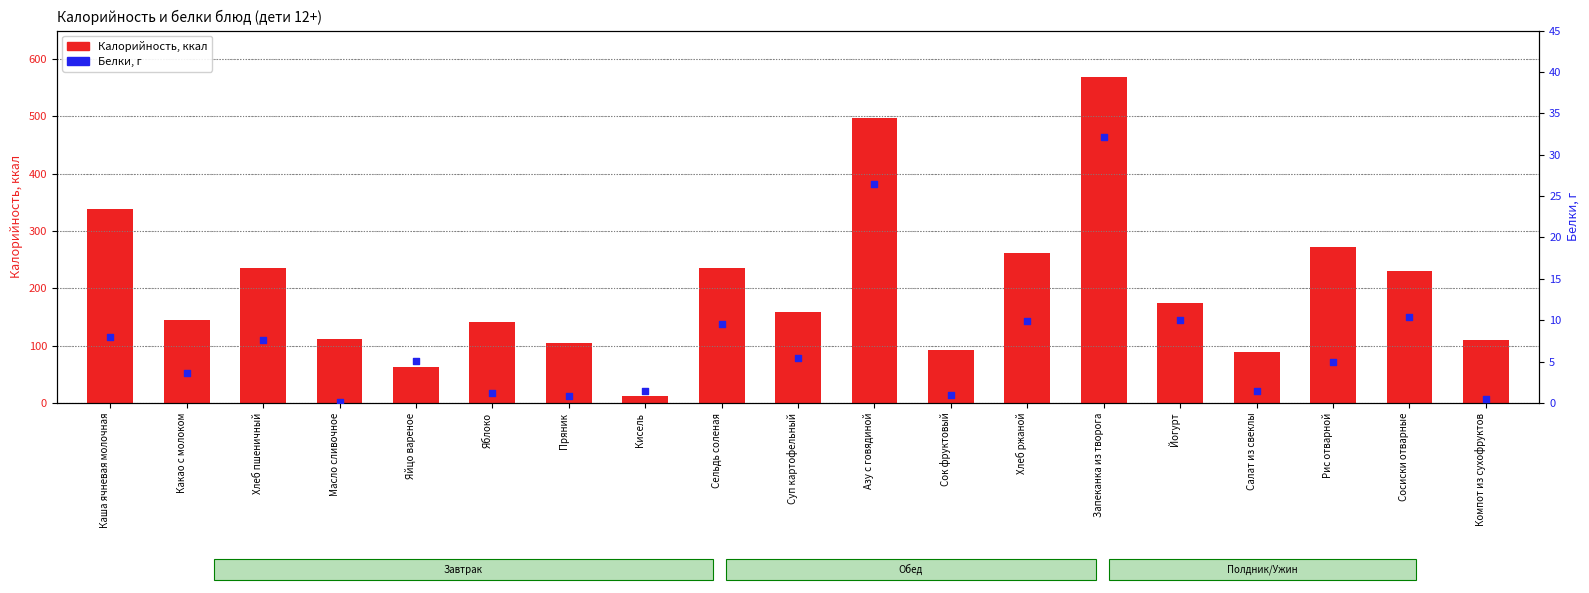

What is the total value across all series at Сосиски отварные?

240.4